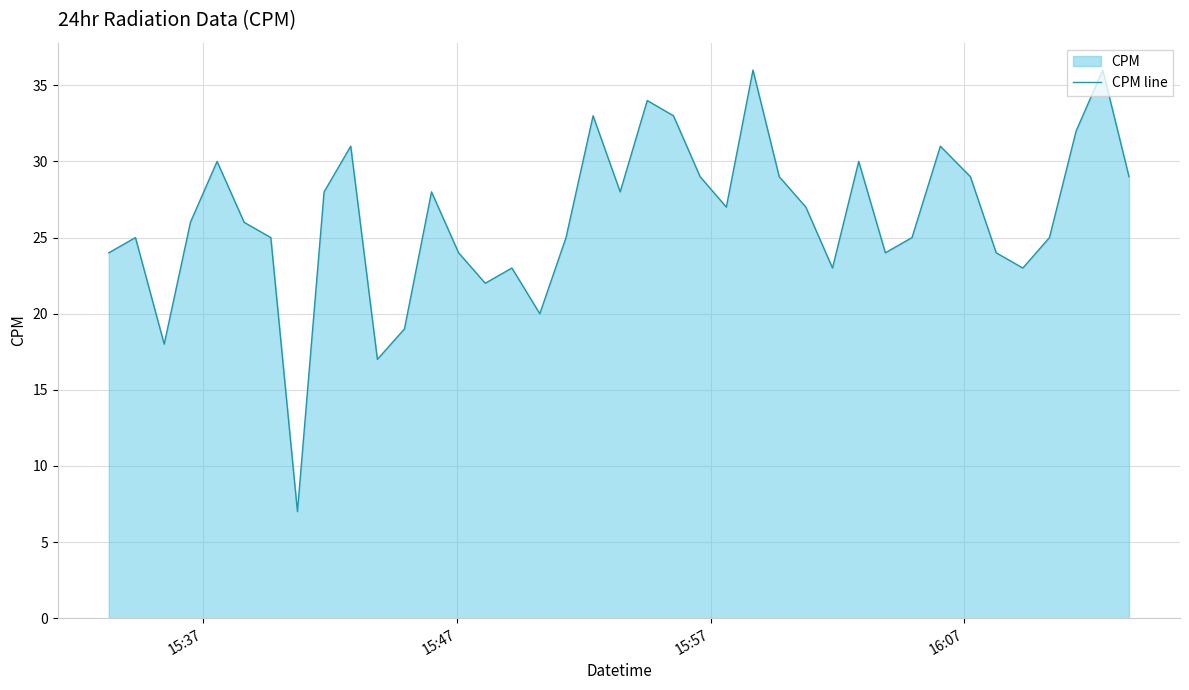

What is the smallest value displayed?

7